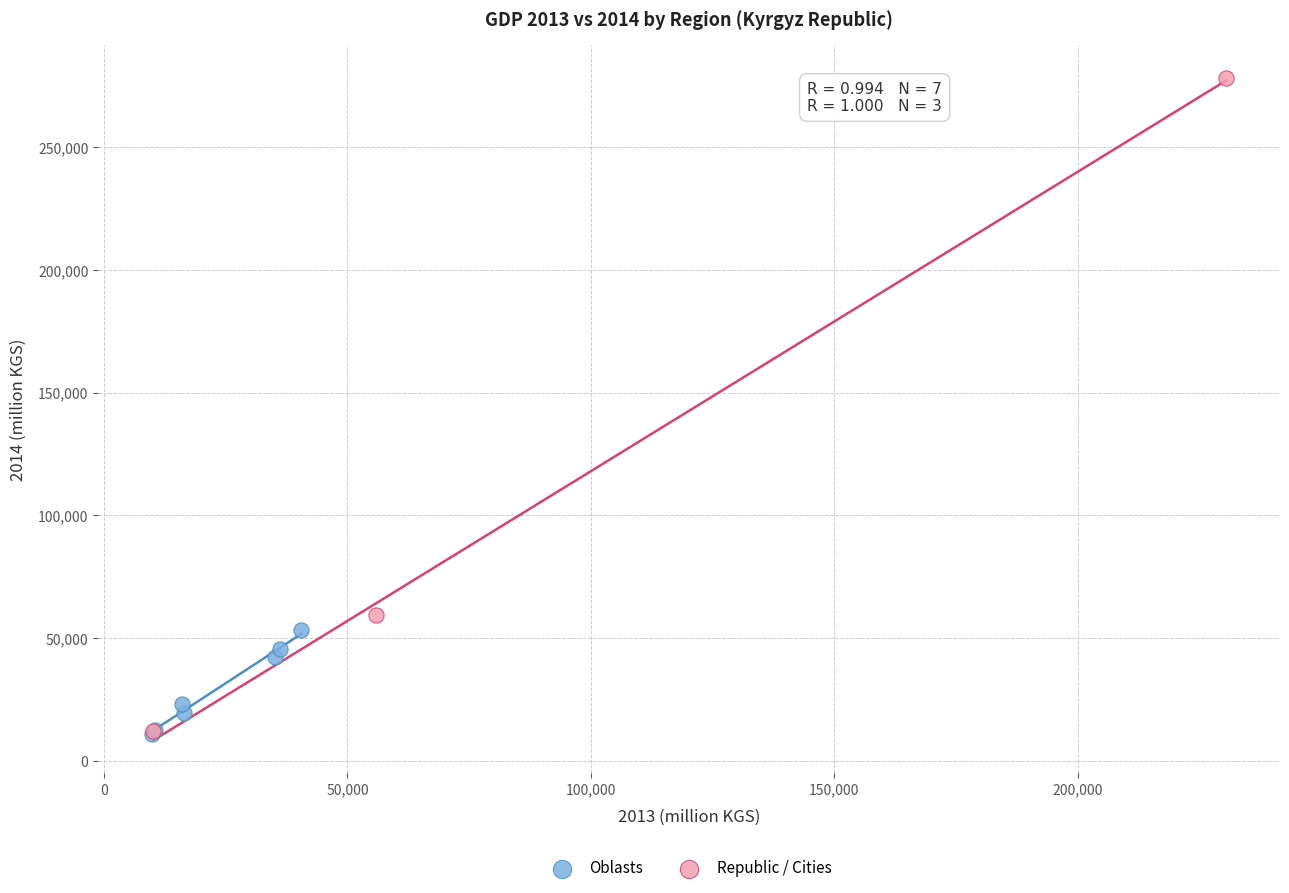

What are all the series names shown in the legend?

Oblasts, Republic / Cities